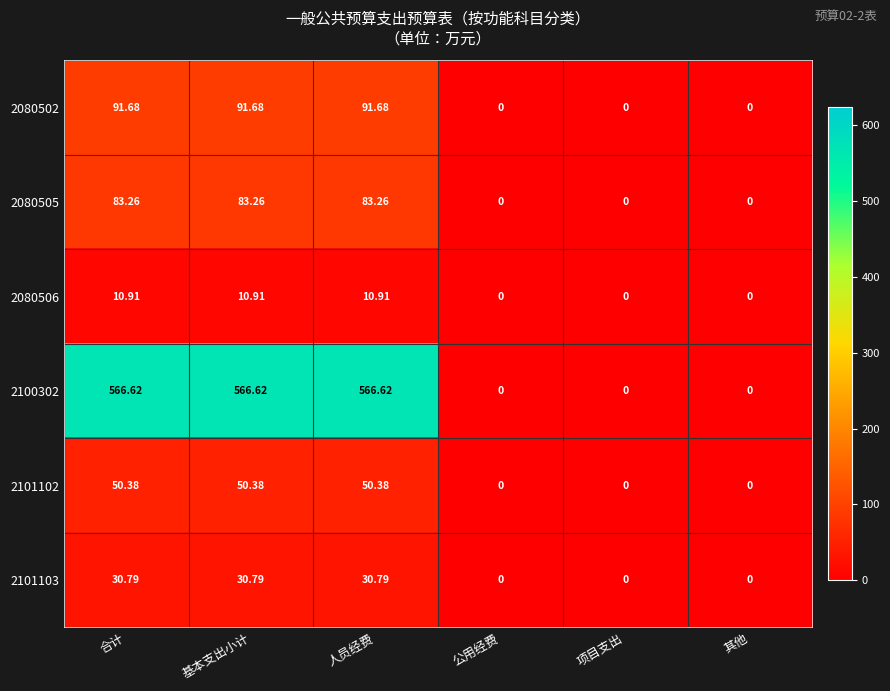

Is the value of 2080506 at 合计 greater than the value of 2100302 at 其他?

Yes